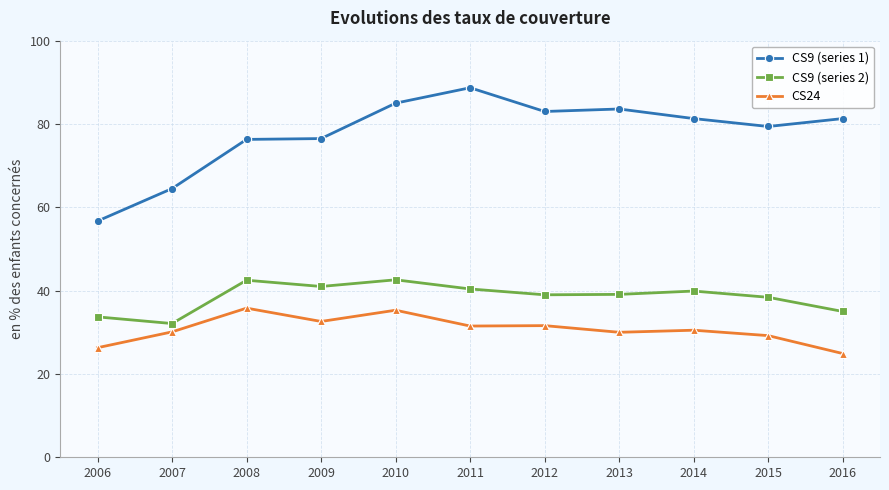

Which series has the largest total across all categories?

CS9 (series 1)